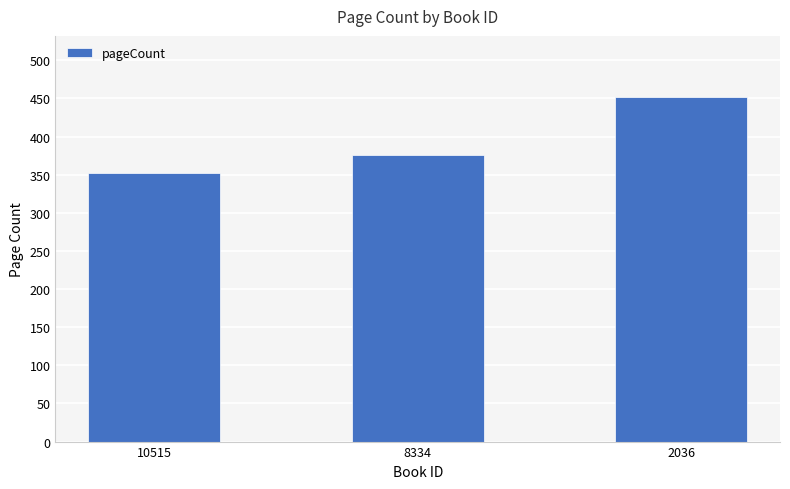

How many values are below 376?

1